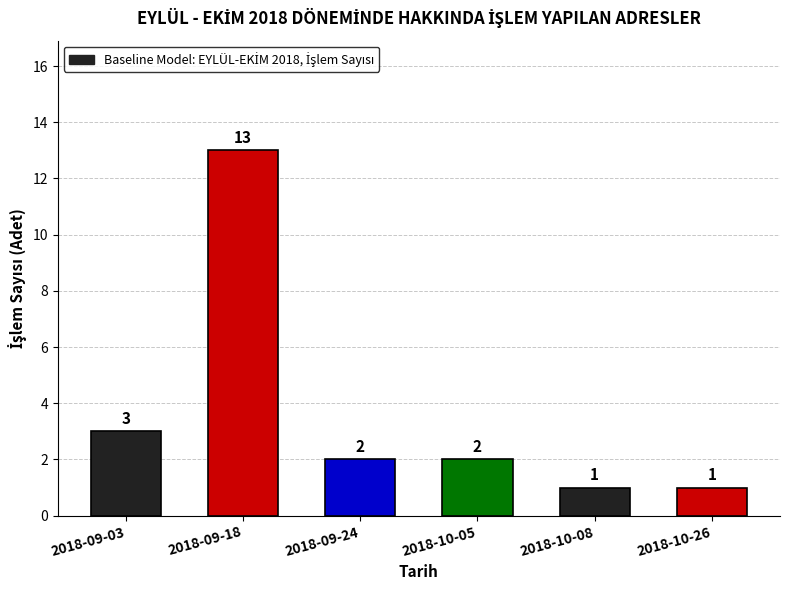

What is the sum of the values at 2018-10-05 and 2018-10-26?

3